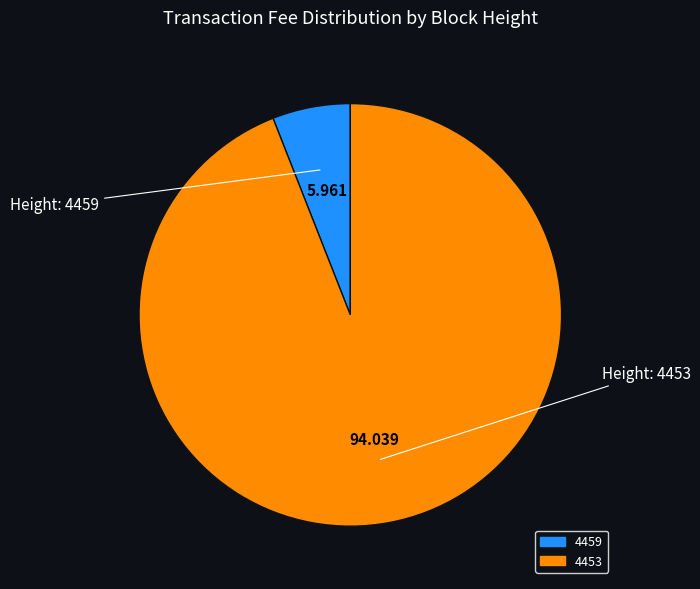

What is the majority slice?

4453